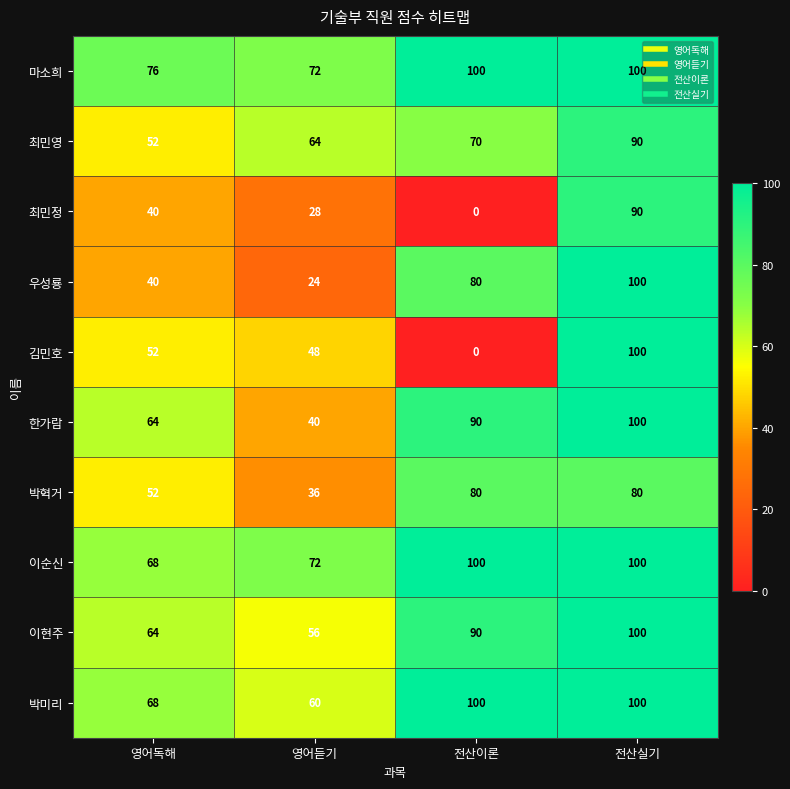

Which series has the widest spread of values?

김민호